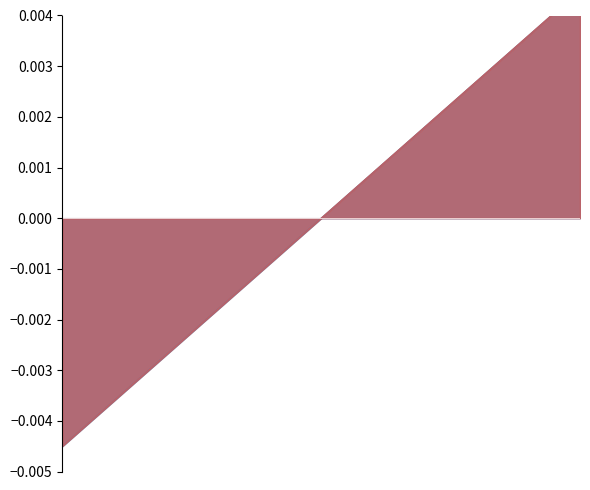

Which has a higher value, 2 or 9?

9